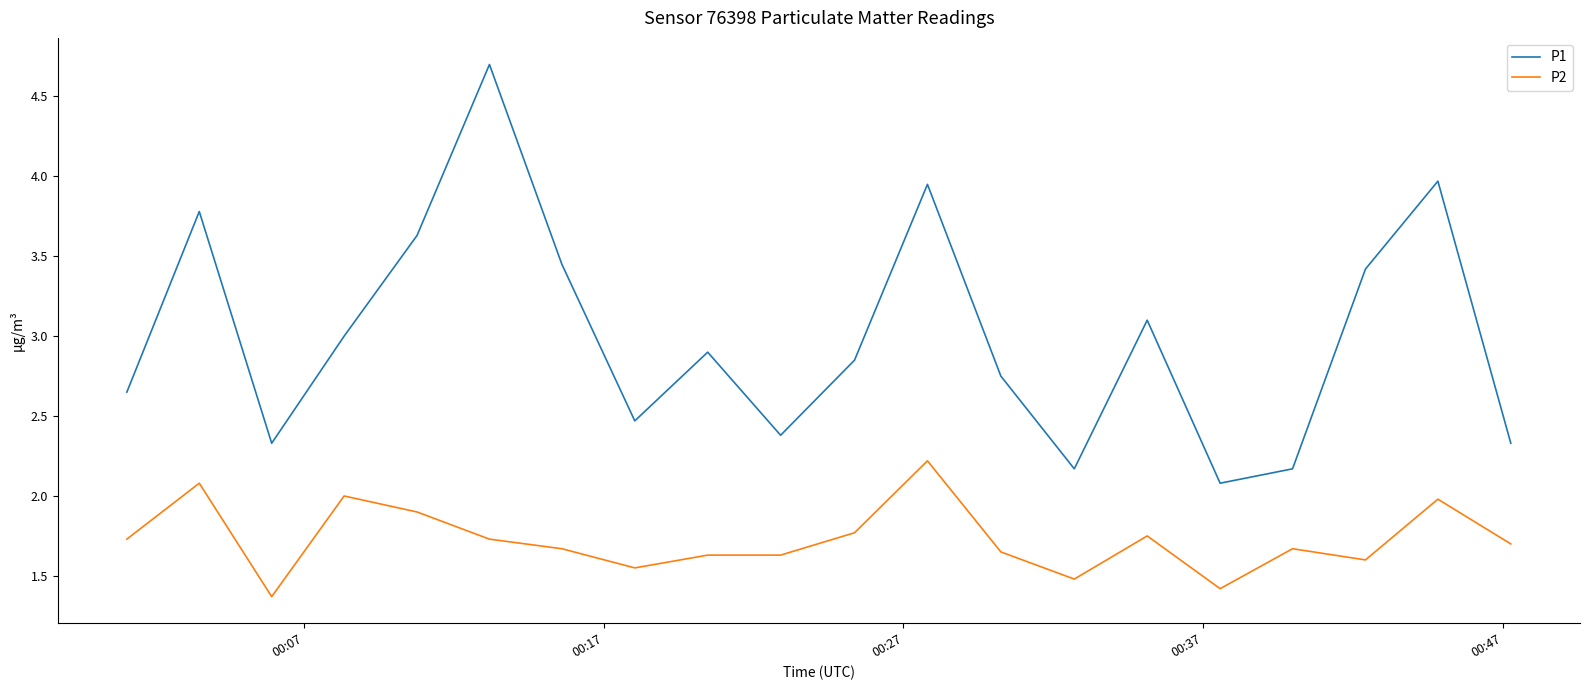

True or false: P2 and P1 cross at least once.

False